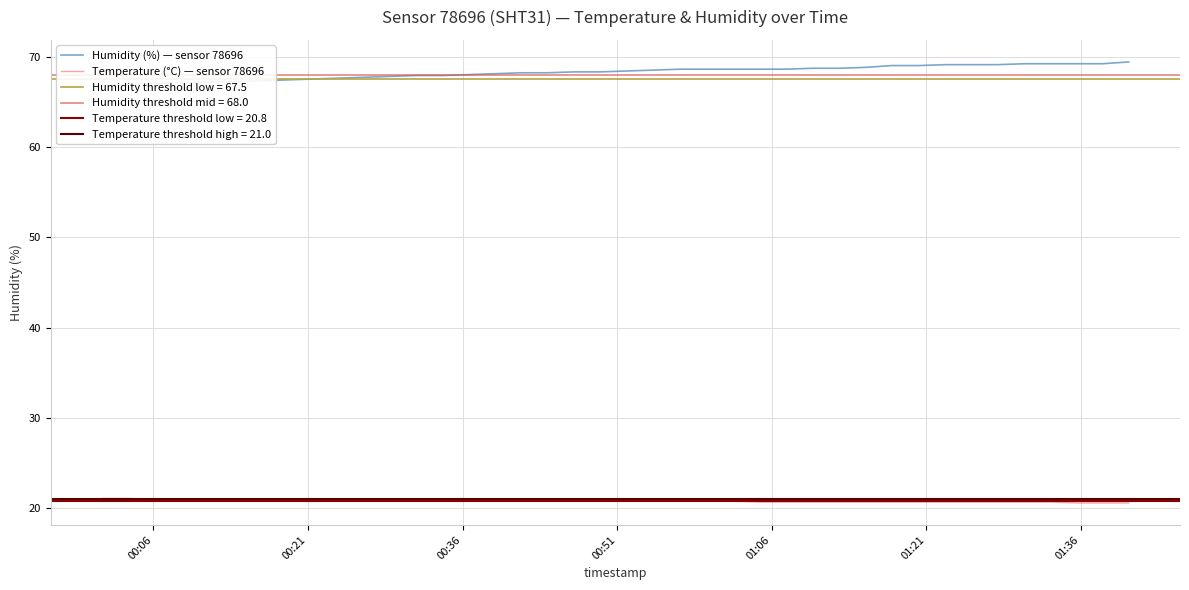

True or false: Humidity (%) — sensor 78696 has more than 0 interior local peaks.

False